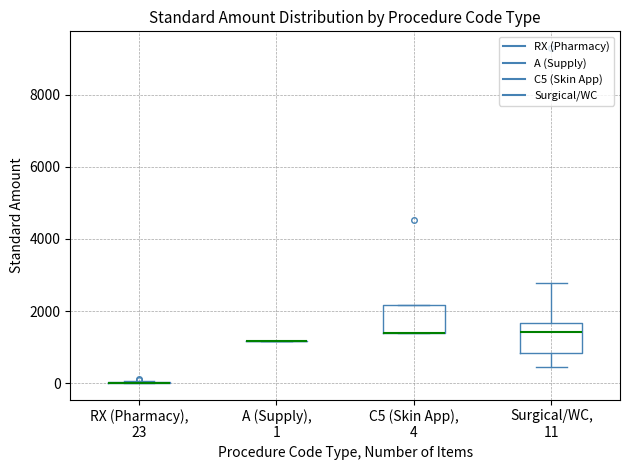

Reading left to right, transcribe this box plot: for each box, give where its median line is, the range the box spans, and where its two whiskers end, as read against the y-axis. The values are not printed on the chart, so give them approximately, as read against the axis.

RX (Pharmacy), 23: box collapsed to a line at 0, whiskers 0 to 0
A (Supply), 1: box collapsed to a line at 1200, whiskers 1200 to 1200
C5 (Skin App), 4: median 1400 (drawn on the box's lower edge), box 1400 to 2200, whiskers 1400 to 2200
Surgical/WC, 11: median 1400, box 800 to 1600, whiskers 400 to 2800